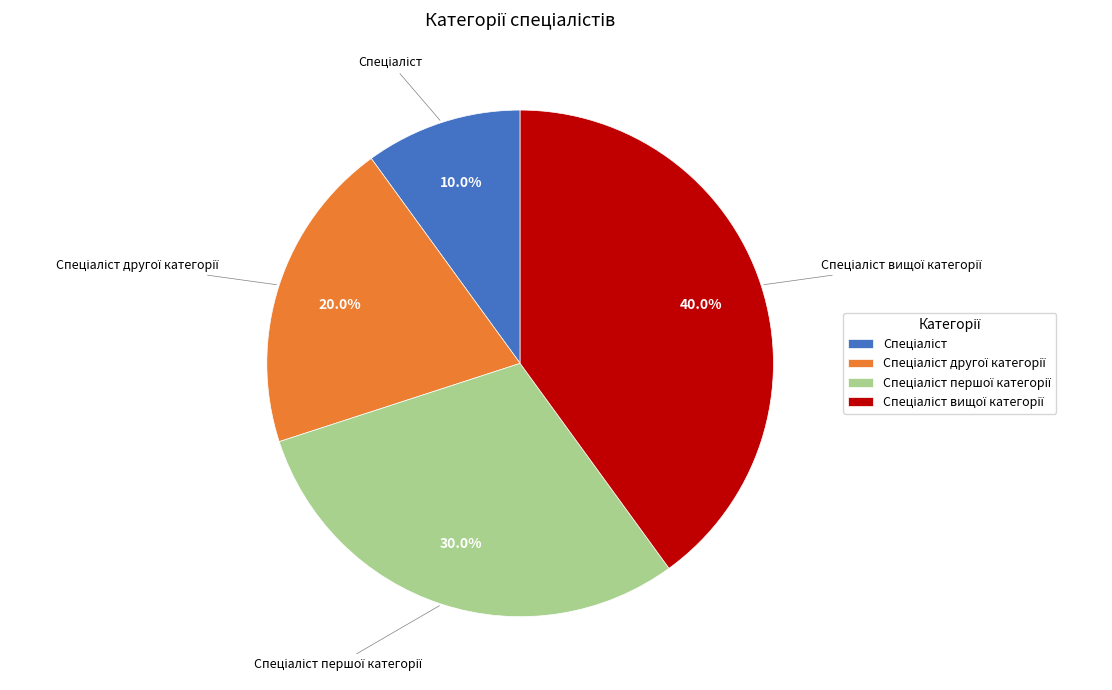

Is there any slice that represents more than half of the pie?

No